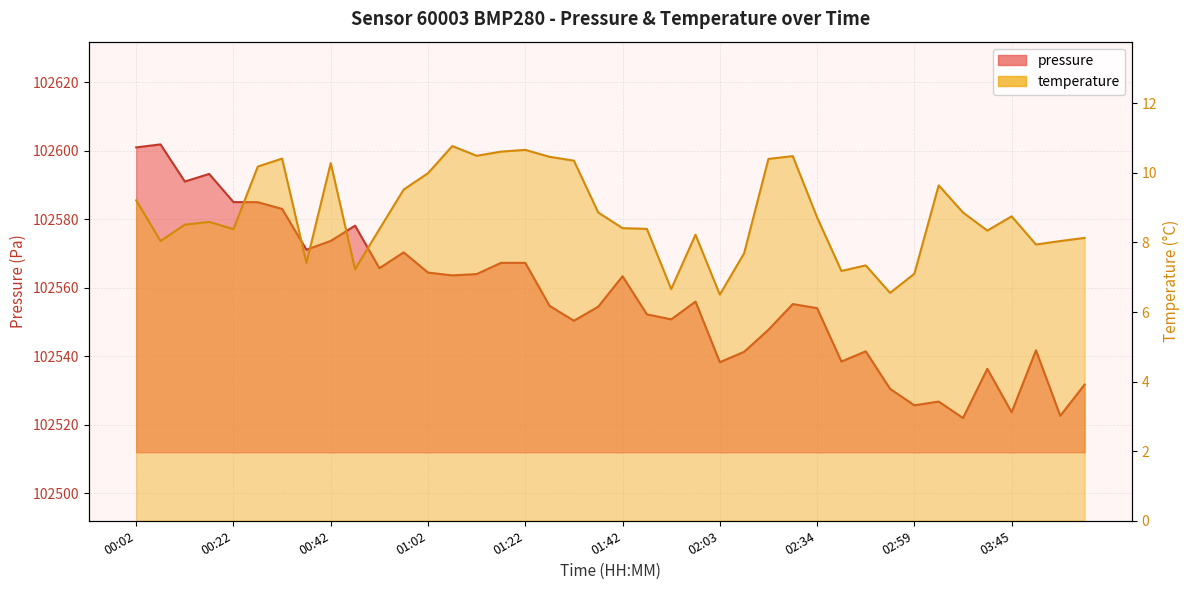

Is it true that temperature equals 8.4 at 00:22?

True